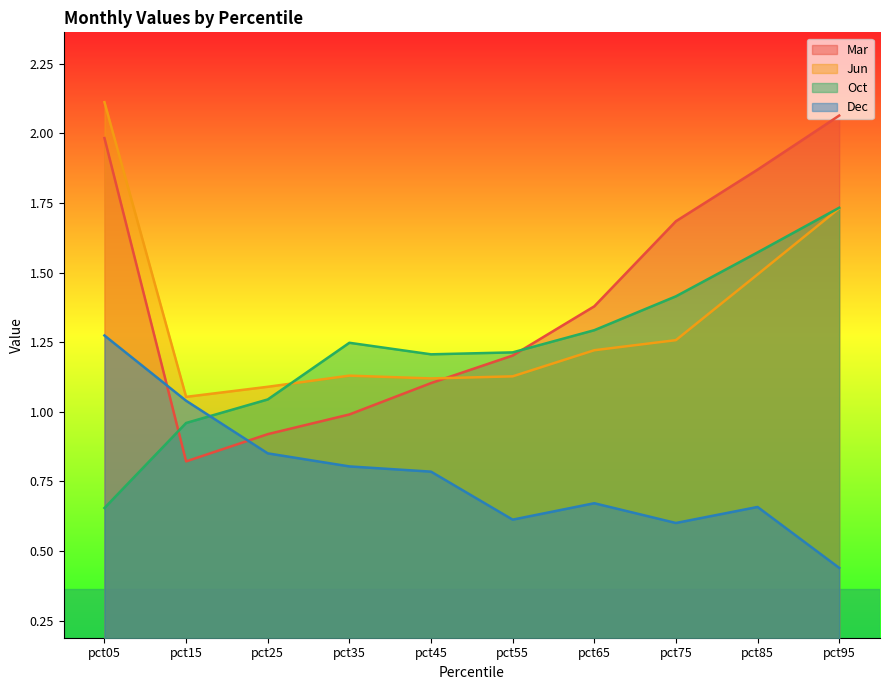

How many categories are shown in the chart?

10